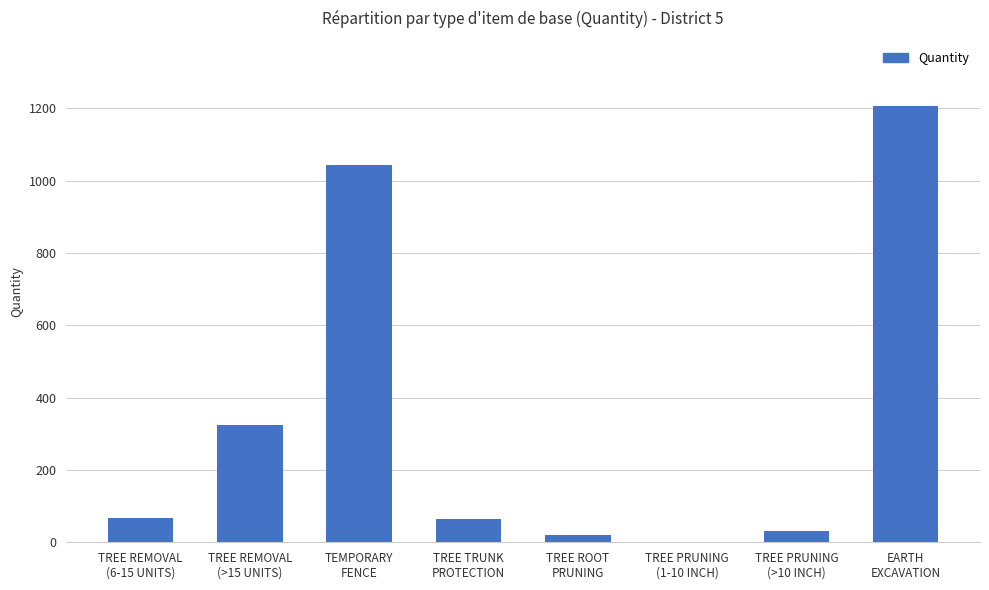

What is the sum of the values at TREE ROOT
PRUNING and TREE PRUNING
(>10 INCH)?

51